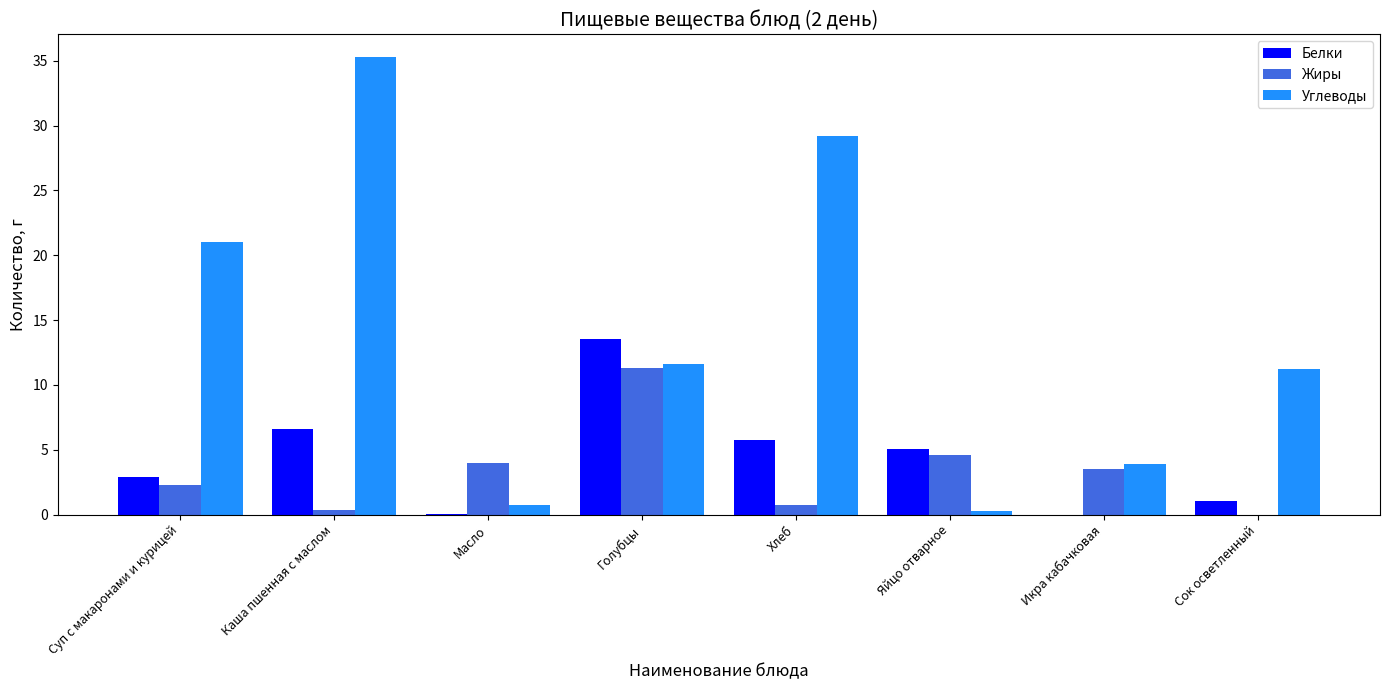

What is the maximum value shown in the chart?

35.3